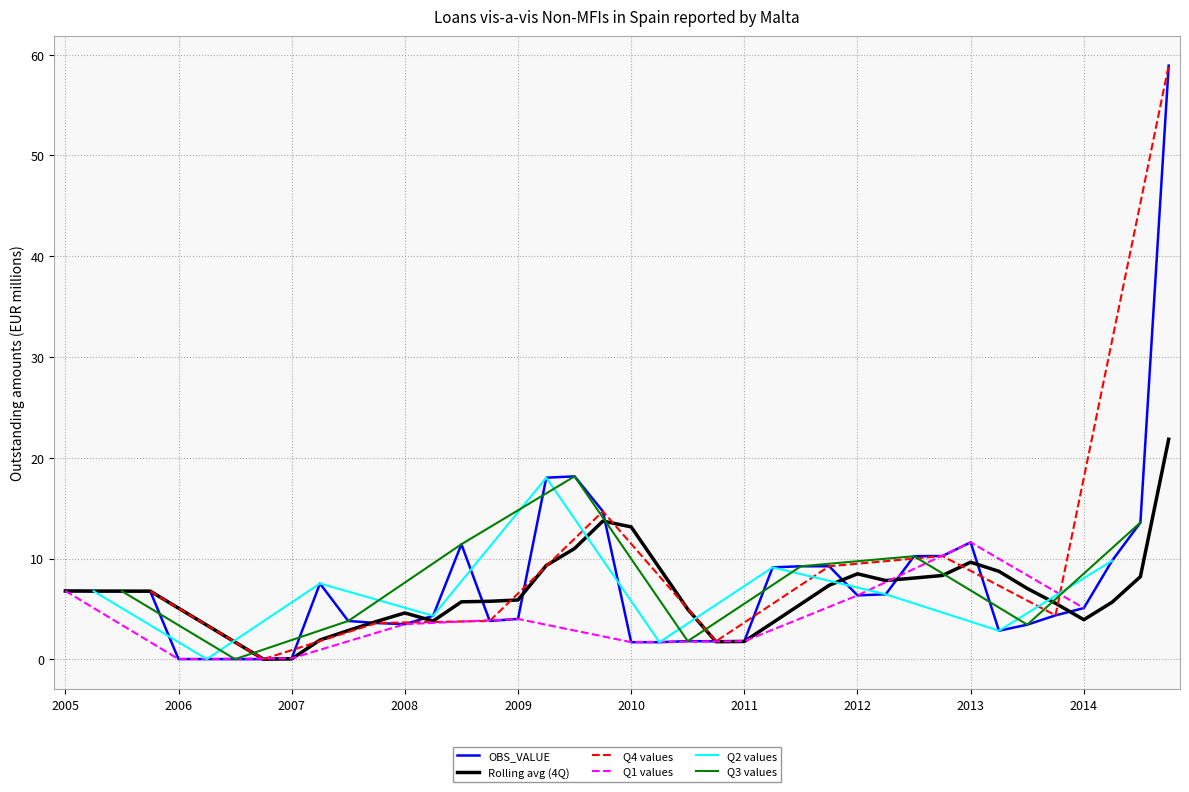

Reading left to right, what are all the values shown in this chart?

6.8	6.8	6.8	6.8	0.0	0.0	0.0	0.0	0.1	7.5	3.8	3.6	3.5	4.3	11.4	3.8	4.0	18.0	18.2	14.7	1.7	1.7	1.8	1.8	1.8	9.1	9.2	9.2	6.3	6.5	10.2	10.2	11.6	2.8	3.4	4.4	5.1	9.8	13.6	58.9